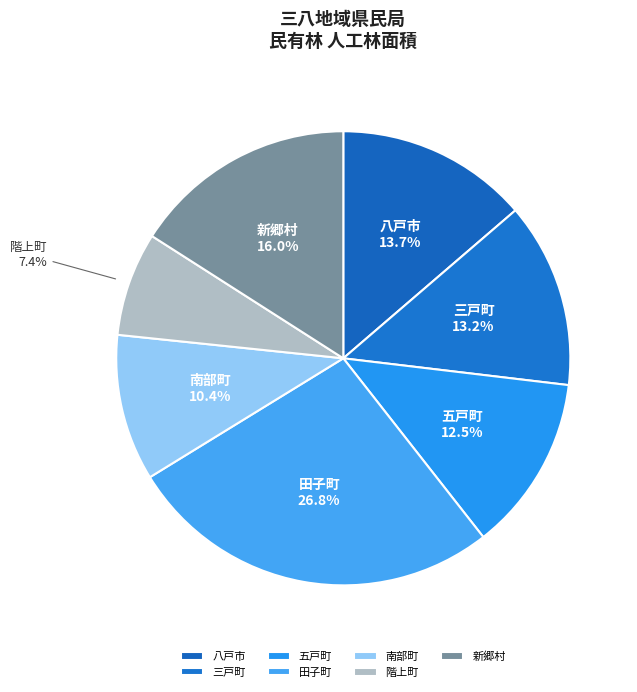

Which has a higher value, 田子町 or 南部町?

田子町